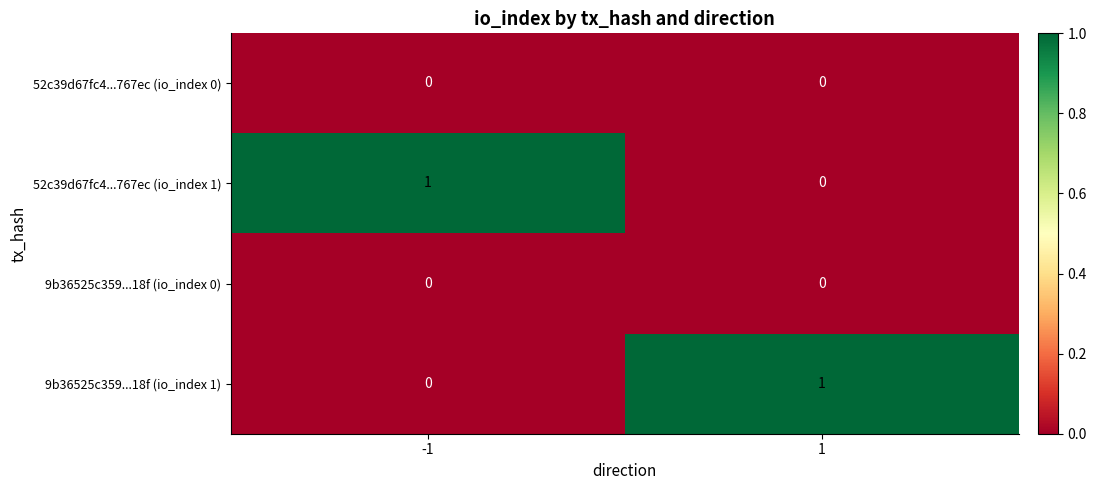

At how many categories does at least one series exceed 0?

2